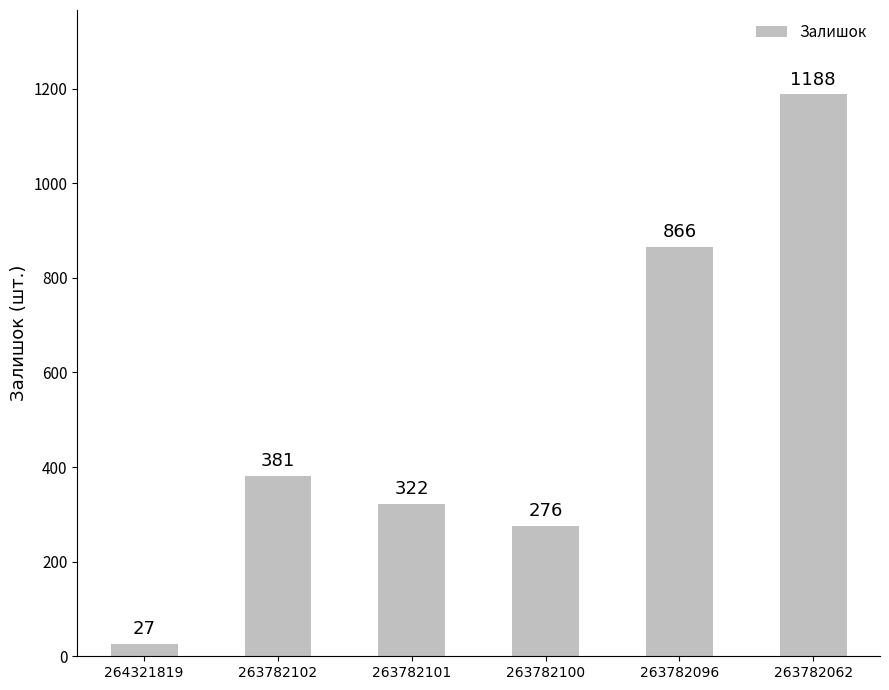

What is the difference between the second highest and minimum values?

839